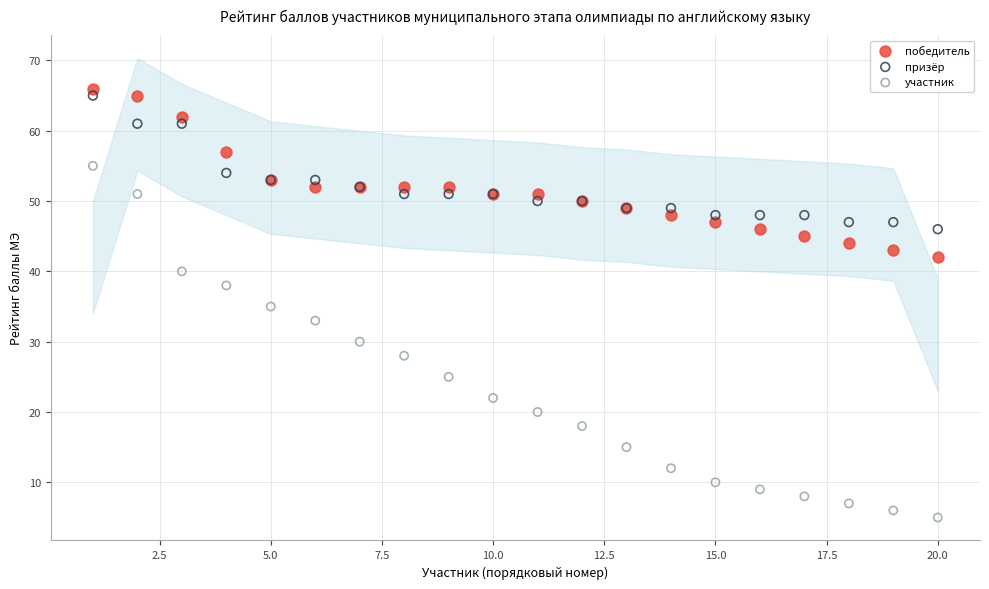

Which series has the largest Y range (max minus min)?

участник